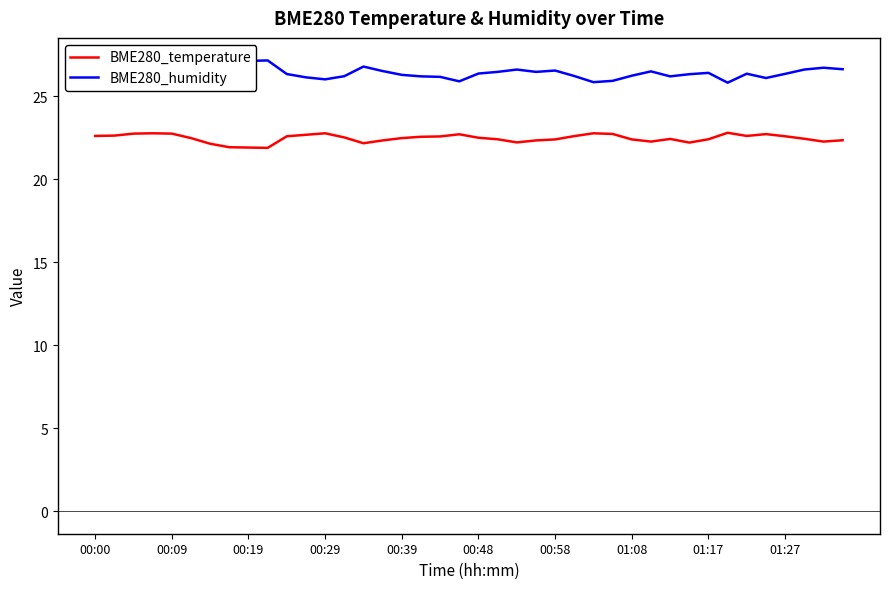

True or false: BME280_humidity and BME280_temperature cross at least once.

False